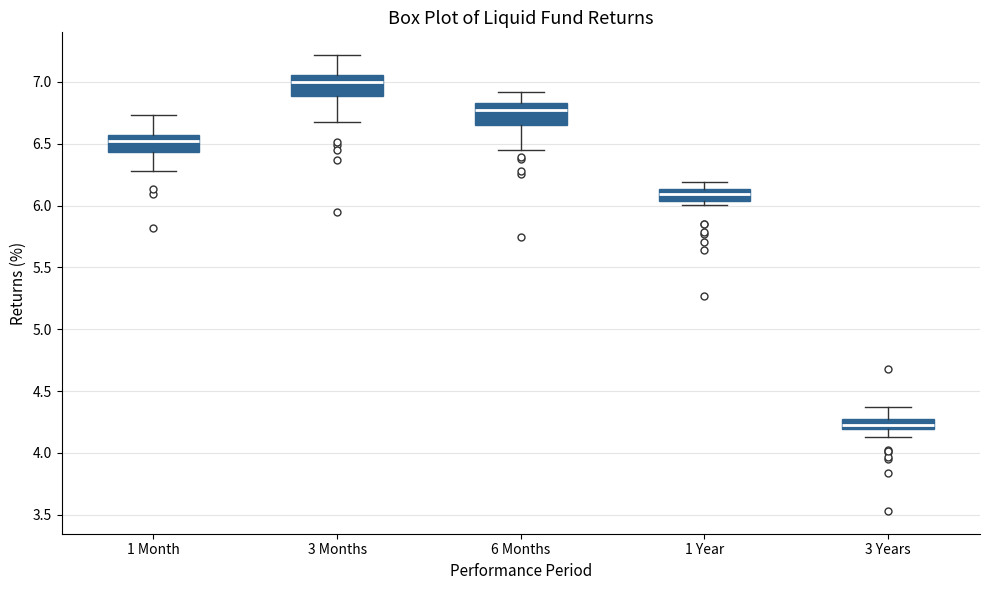

Which box's median line is the lowest?

3 Years